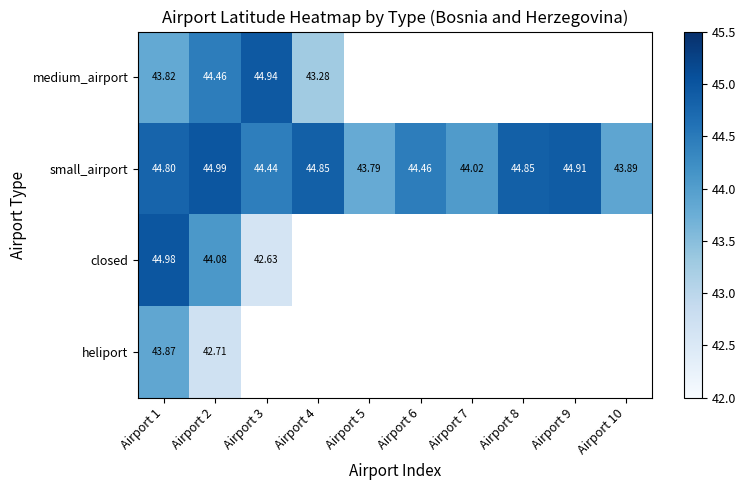

At Airport 2, list the series in order from smallest to largest.

heliport, closed, medium_airport, small_airport